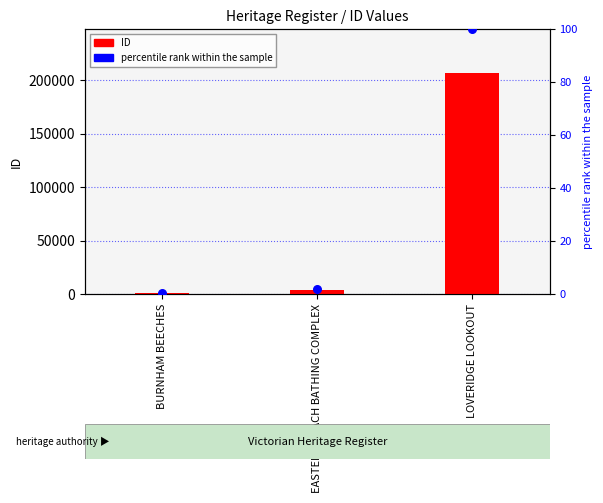

What are all the series names shown in the legend?

ID, percentile rank within the sample